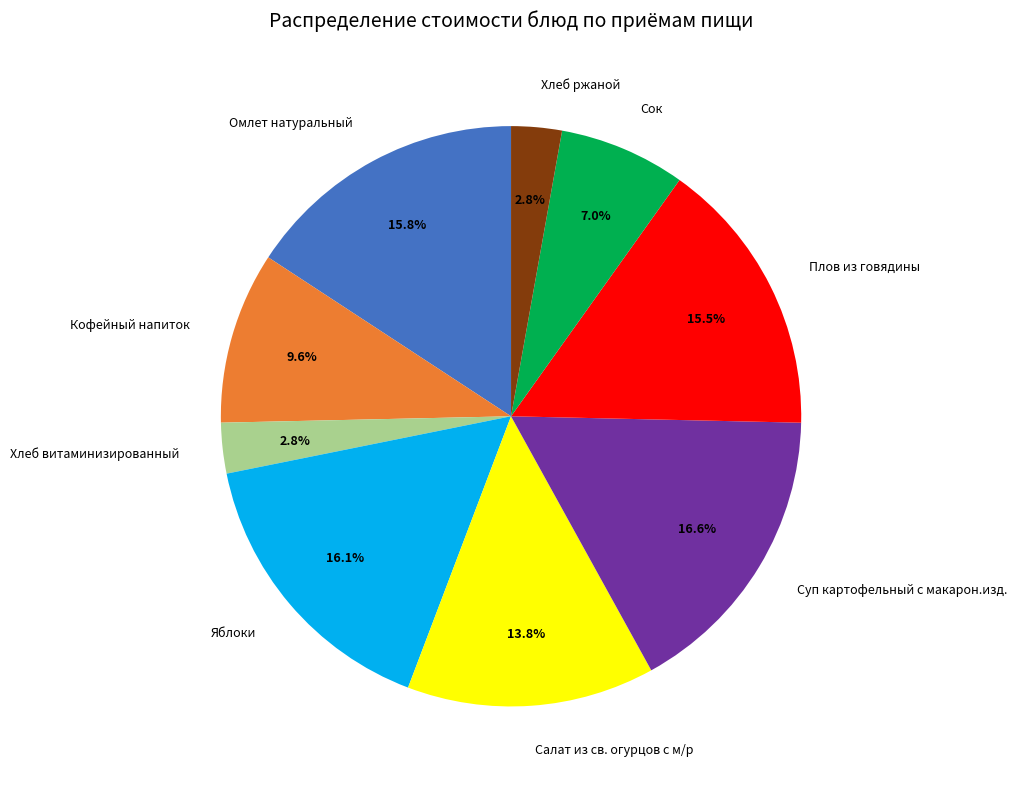

Approximately how many times larger is the value at Салат из св. огурцов с м/р compared to Кофейный напиток?

1.4